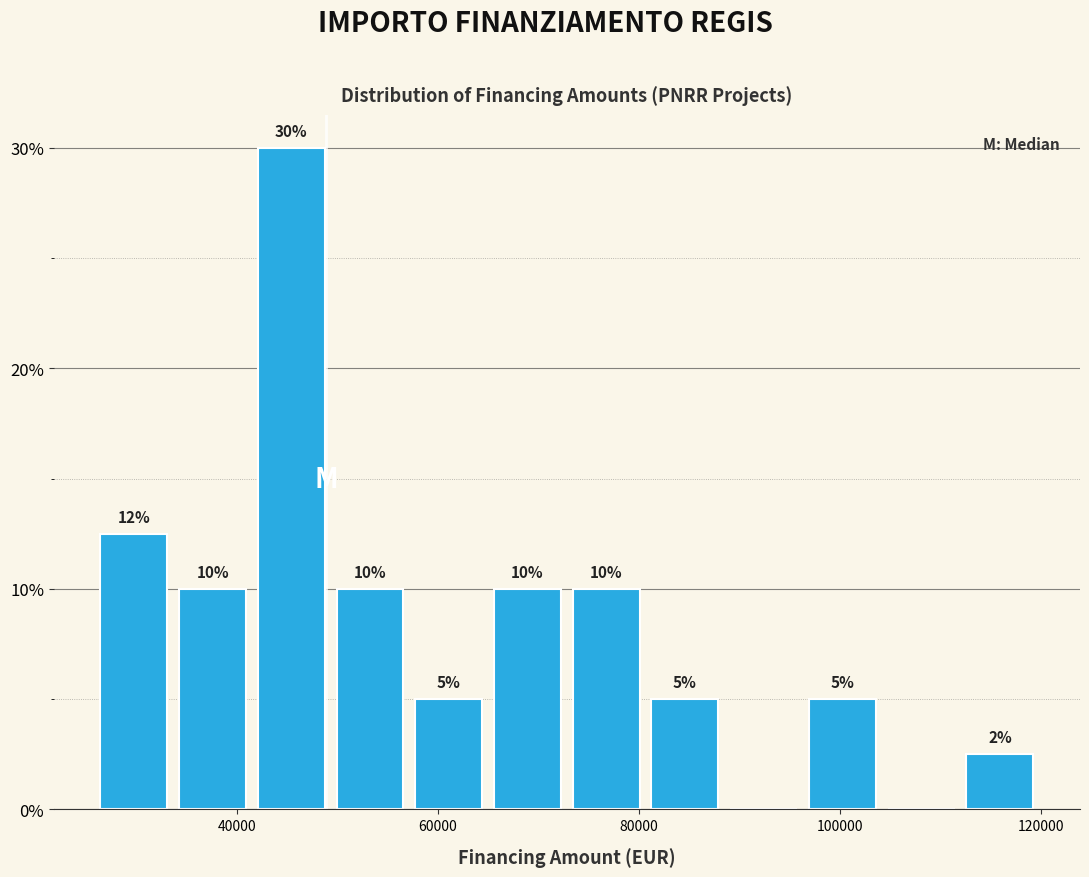

Around what value on the x-axis is the tallest bar? Give the approximate position of its centre, as read against the axis.

46000